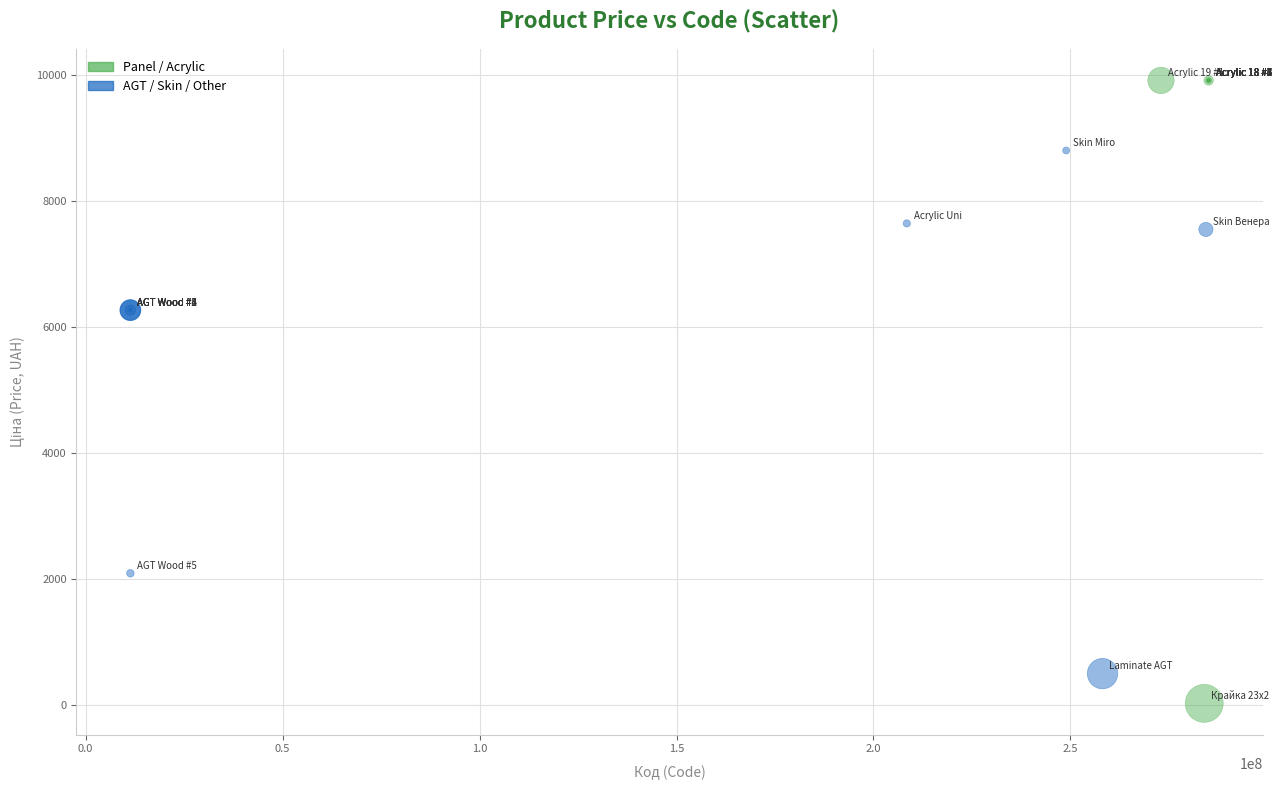

Which series has the largest Y range (max minus min)?

Panel / Acrylic